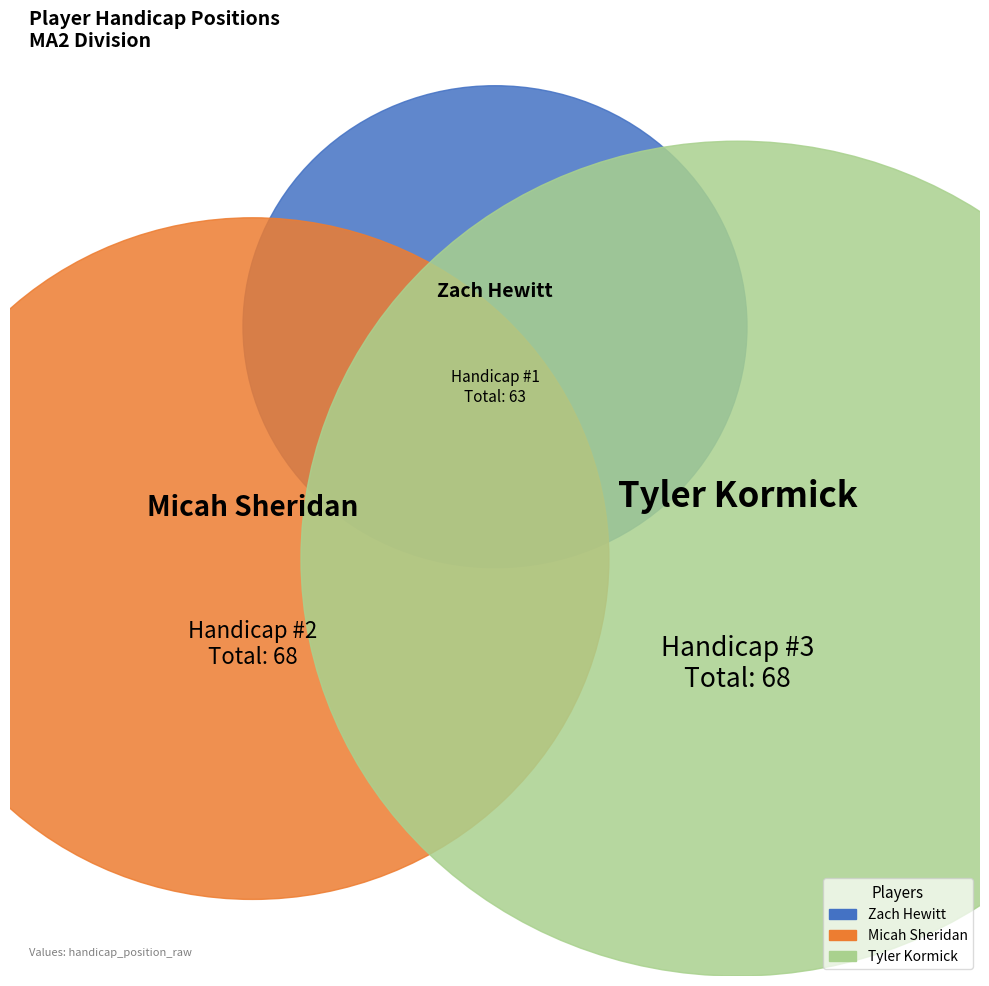

Does any single category account for the majority?

No